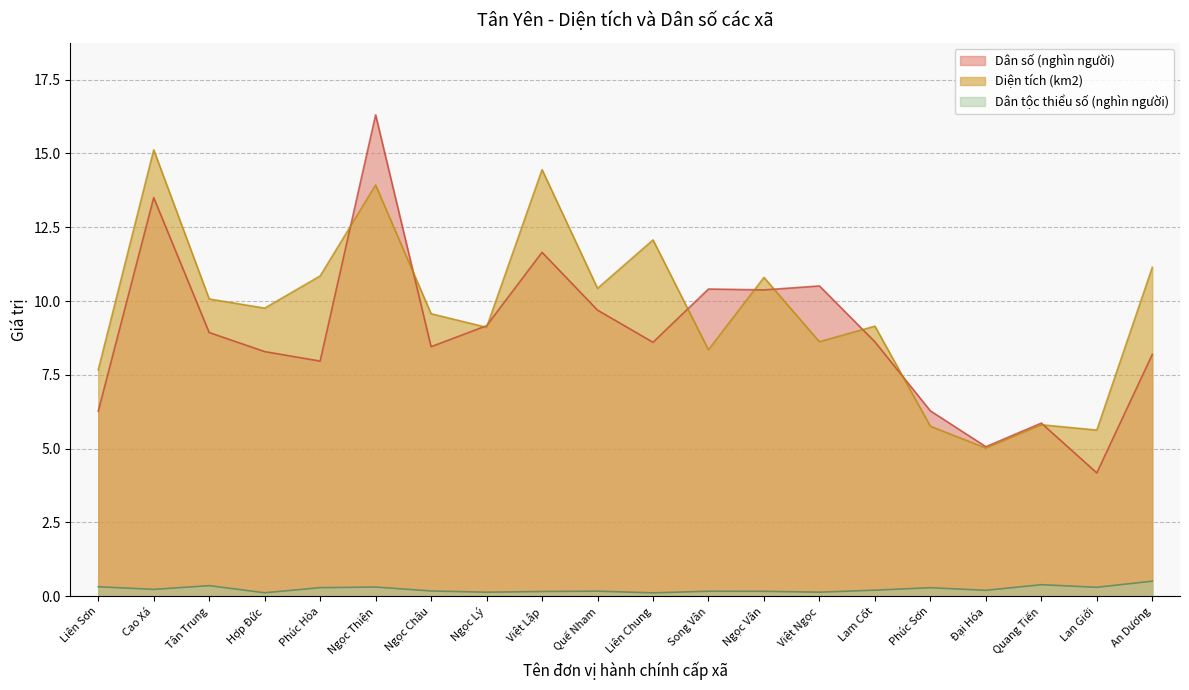

Which category has the highest value in the Diện tích (km2) series?

Cao Xá